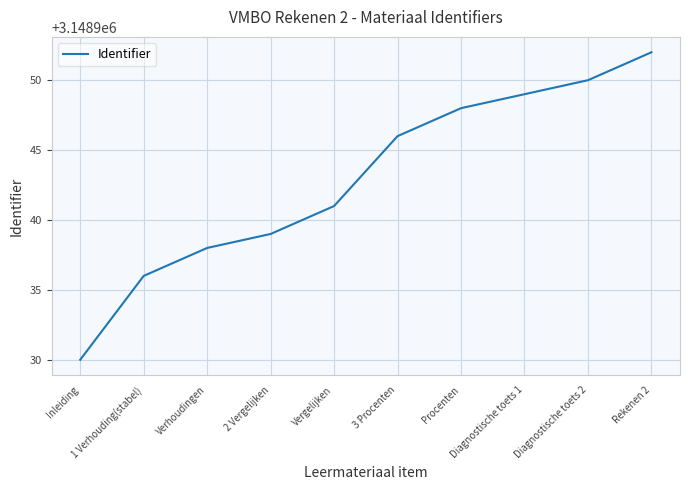

The value at Diagnostische toets 2 is 4698309. True or false?

False